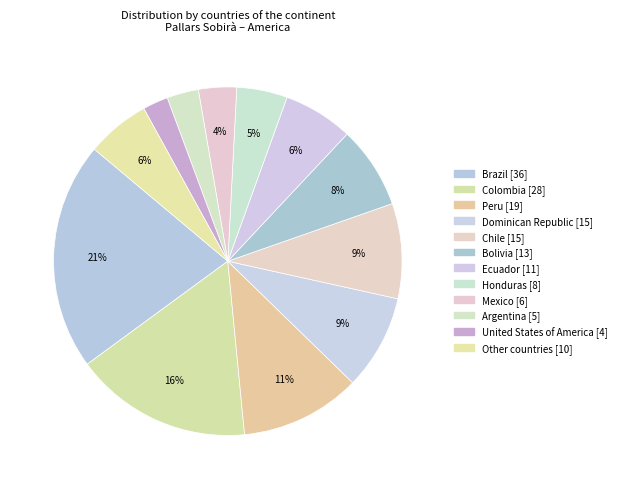

What percentage is the Dominican Republic slice, to the nearest percent?

9%